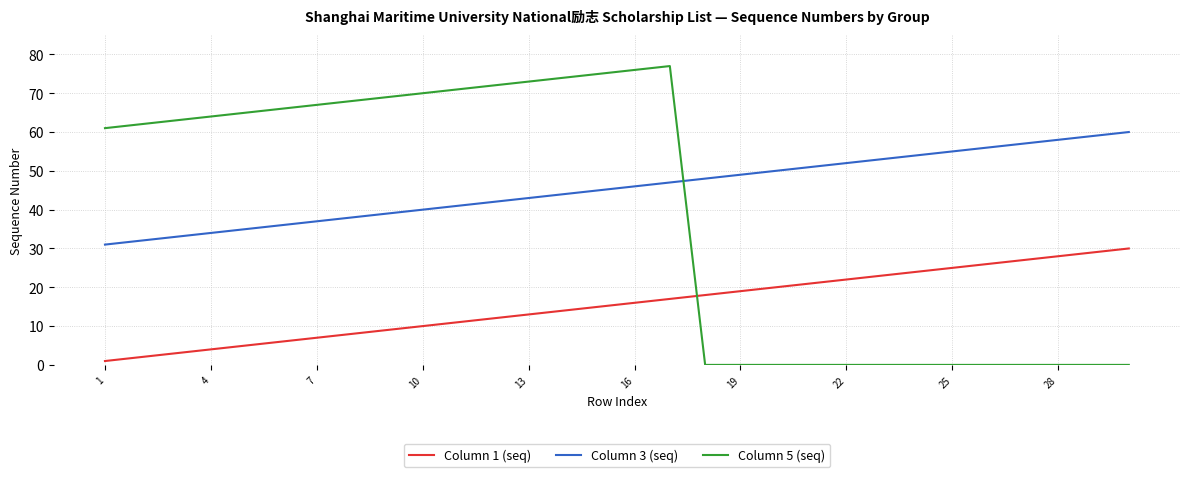

True or false: Column 3 (seq) and Column 5 (seq) cross at least once.

True